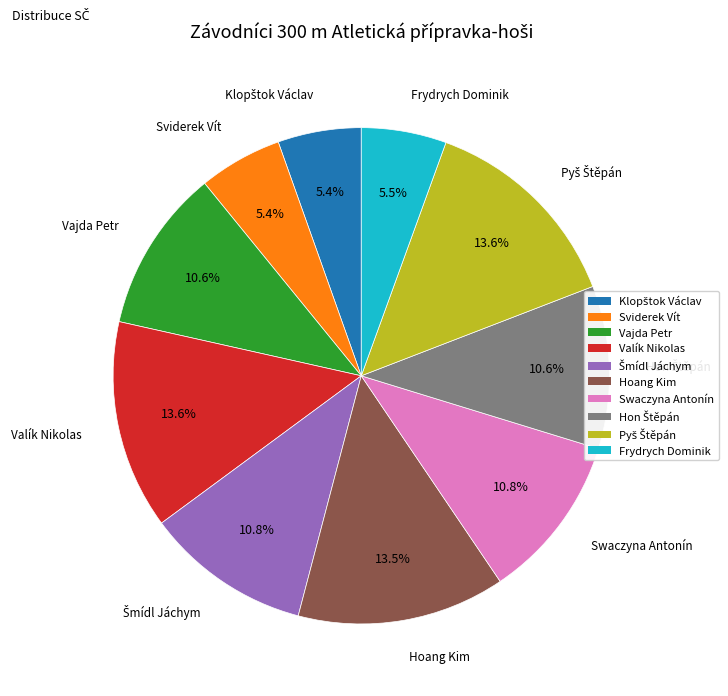

What is the ratio of the value at Sviderek Vít to the value at Vajda Petr?

0.5